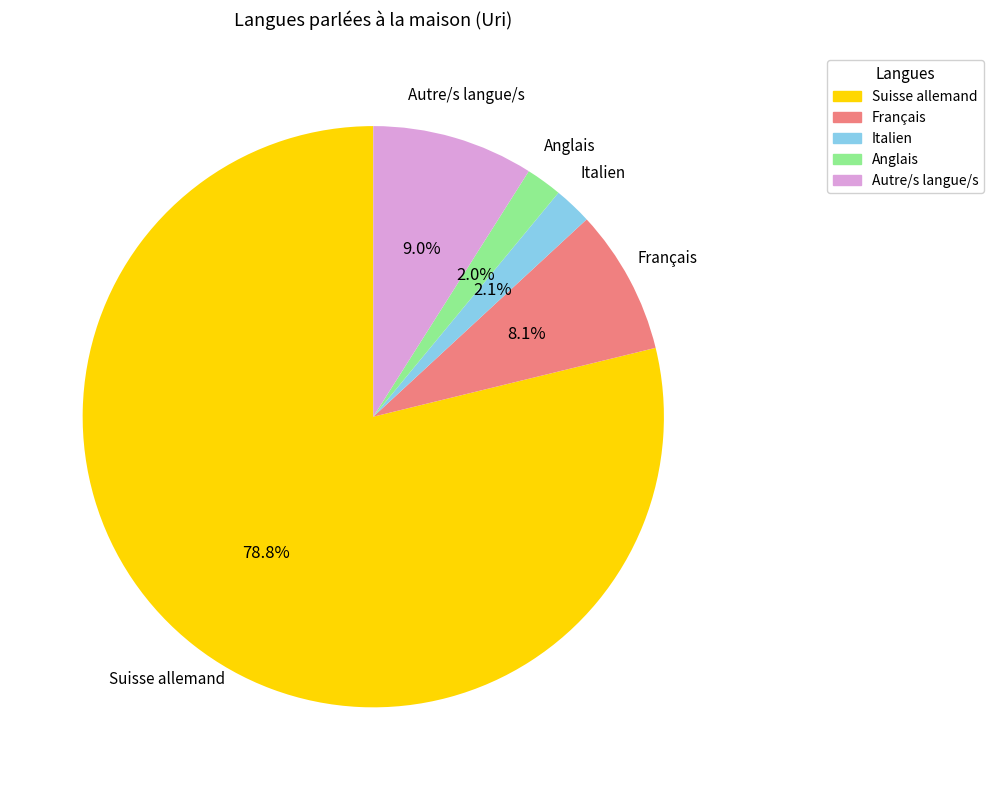

To the nearest percent, what is the difference between the Italien and Autre/s langue/s slice percentages?

7%